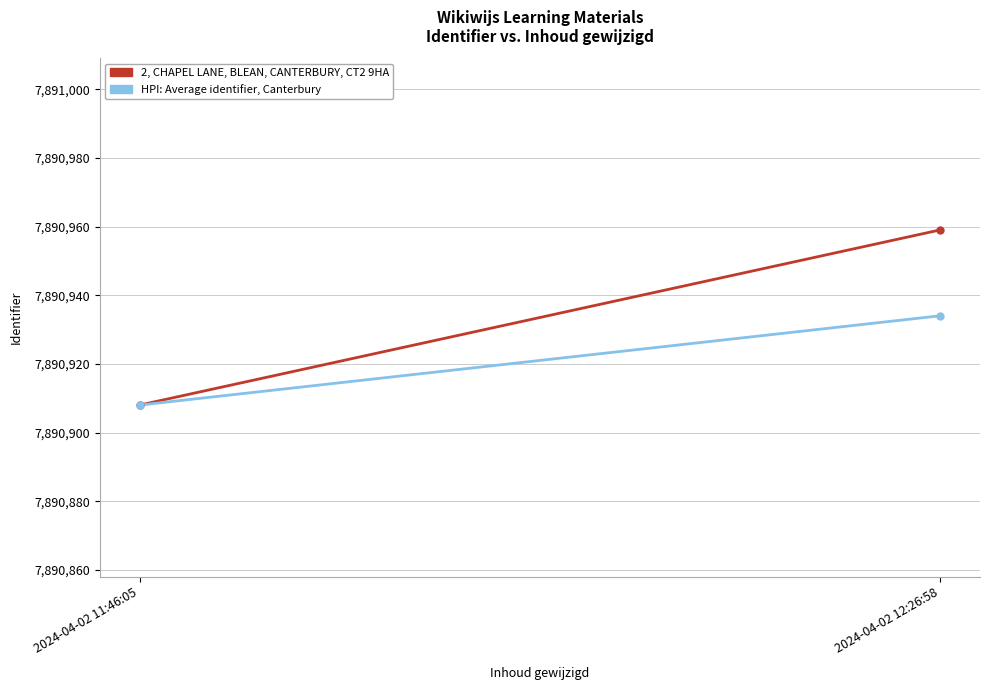

What value does the 2, CHAPEL LANE, BLEAN, CANTERBURY, CT2 9HA series have at 2024-04-02 11:46:05?

7890908